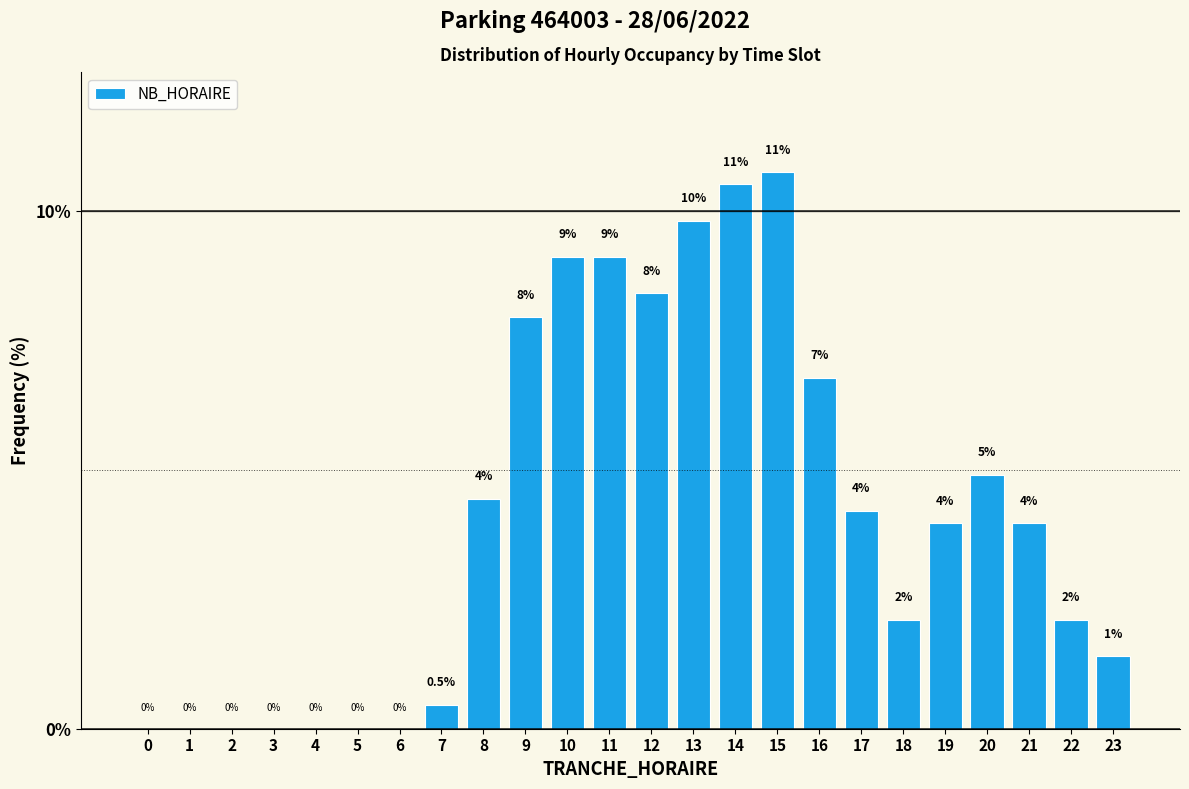

What is the greatest value displayed?

10.7